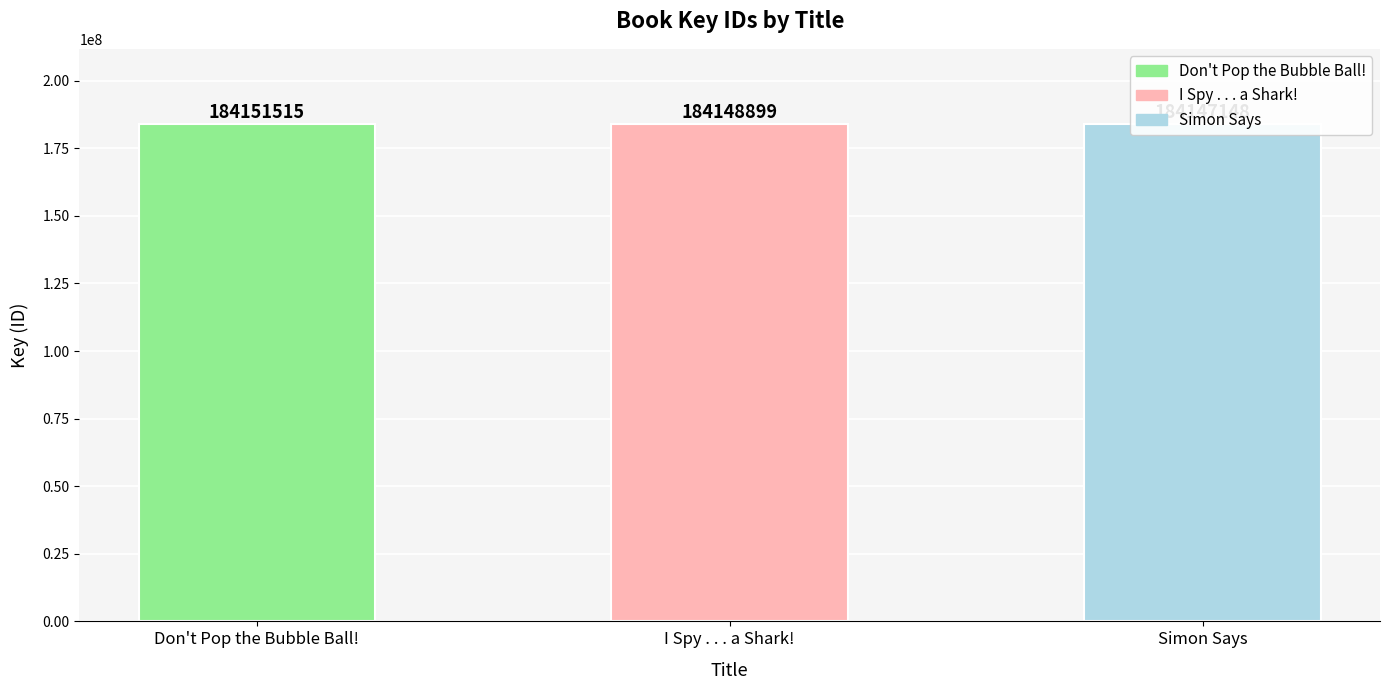

At which label is the value closest to 184149331?

I Spy . . . a Shark!